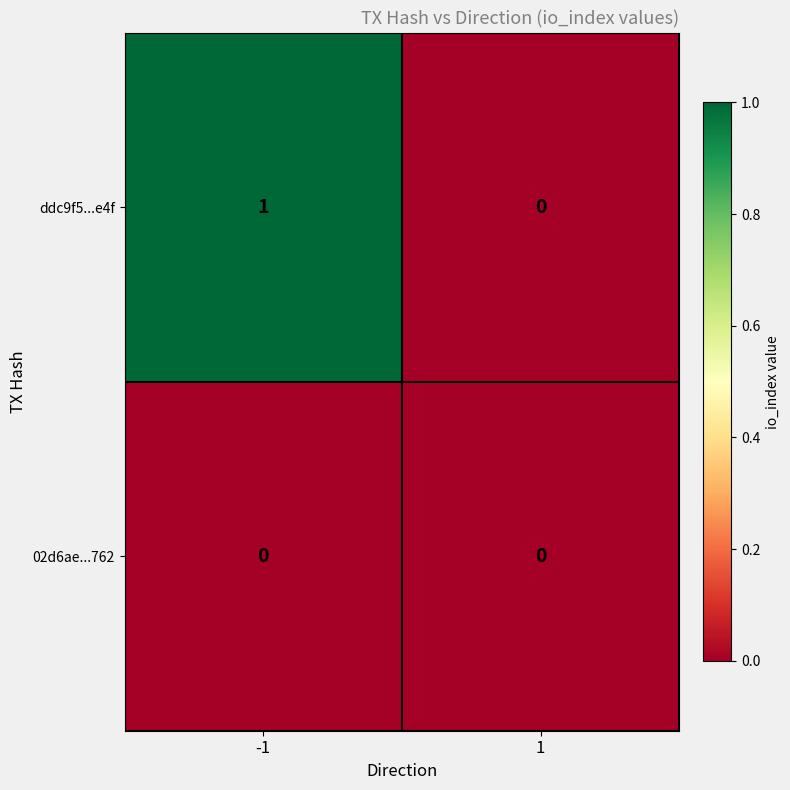

Reading left to right, extract all data points from this chart.

ddc9f5...e4f: -1=1	1=0
02d6ae...762: -1=0	1=0